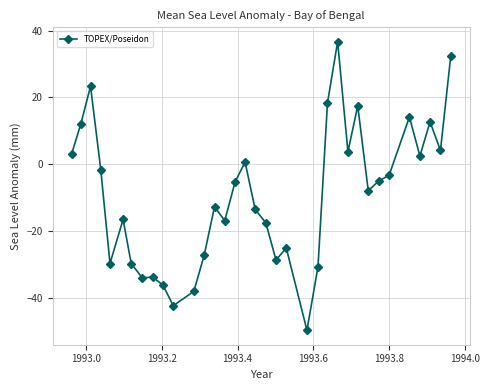

Is this an area chart (filled region under the line)?

No